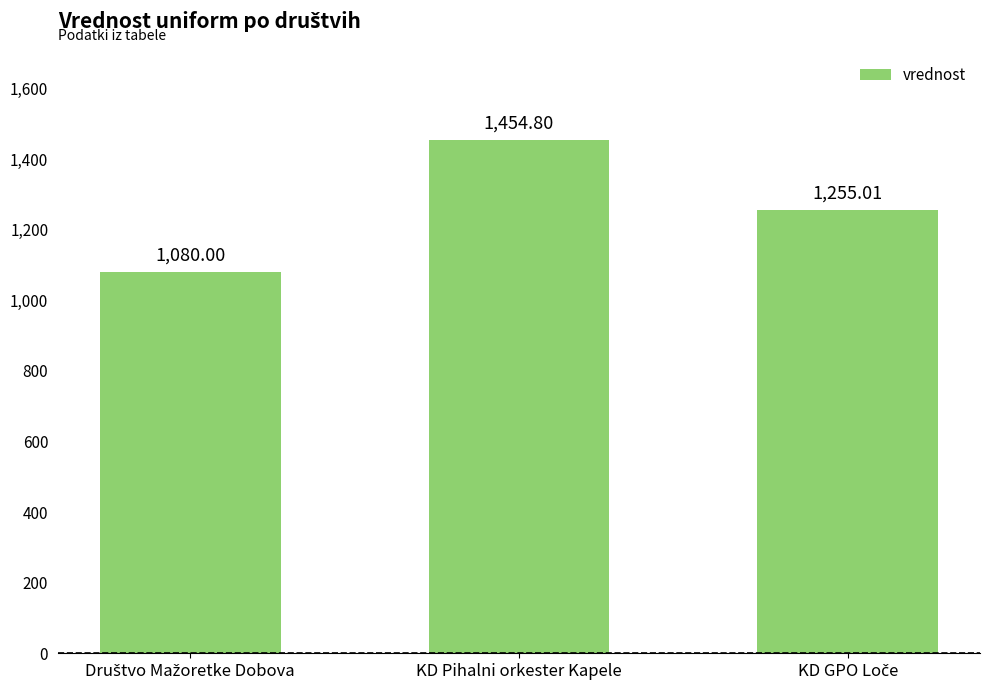

What is the average value?

1263.3